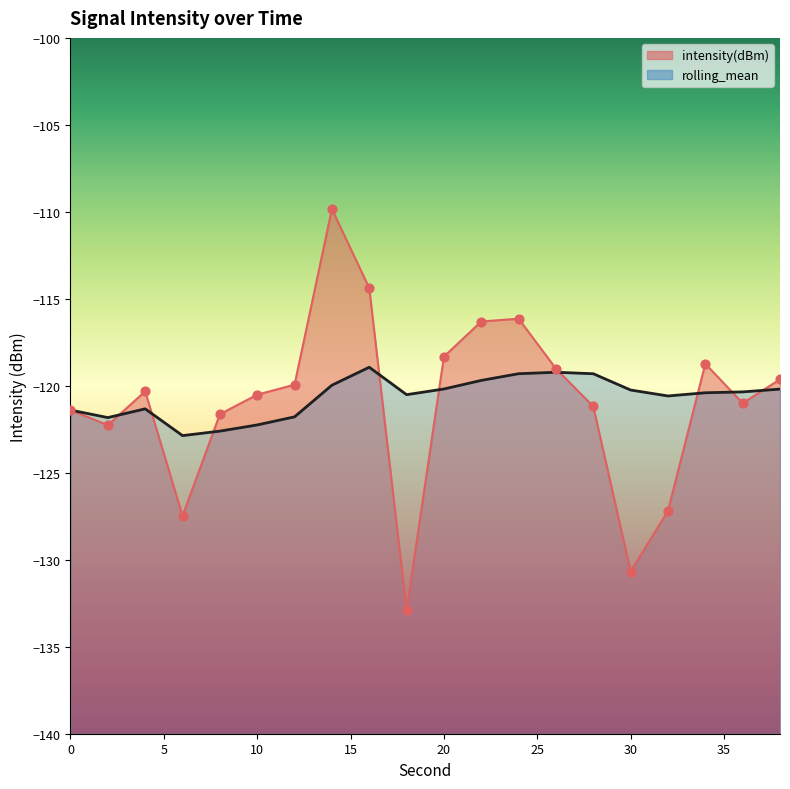

What are all the series names shown in the legend?

intensity(dBm), rolling_mean